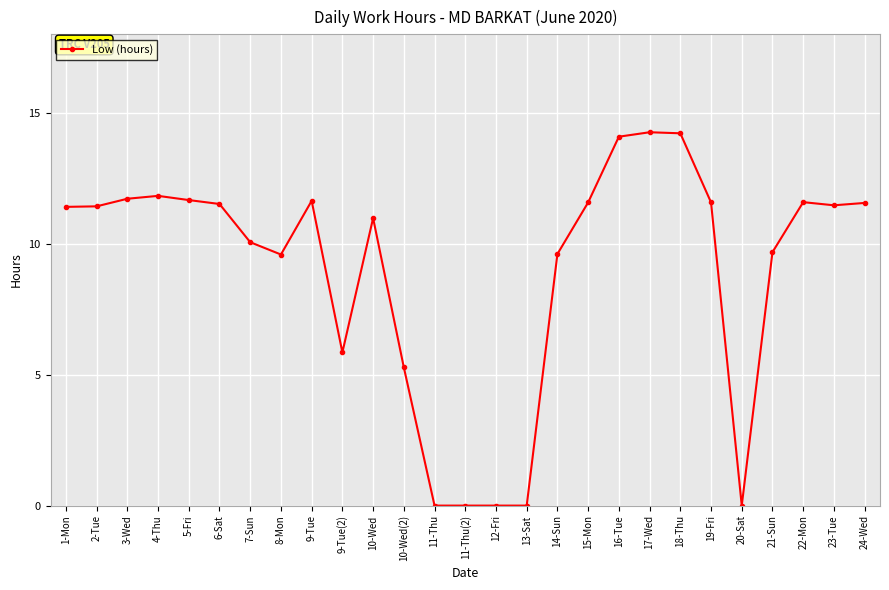

What is the average value?

9.0